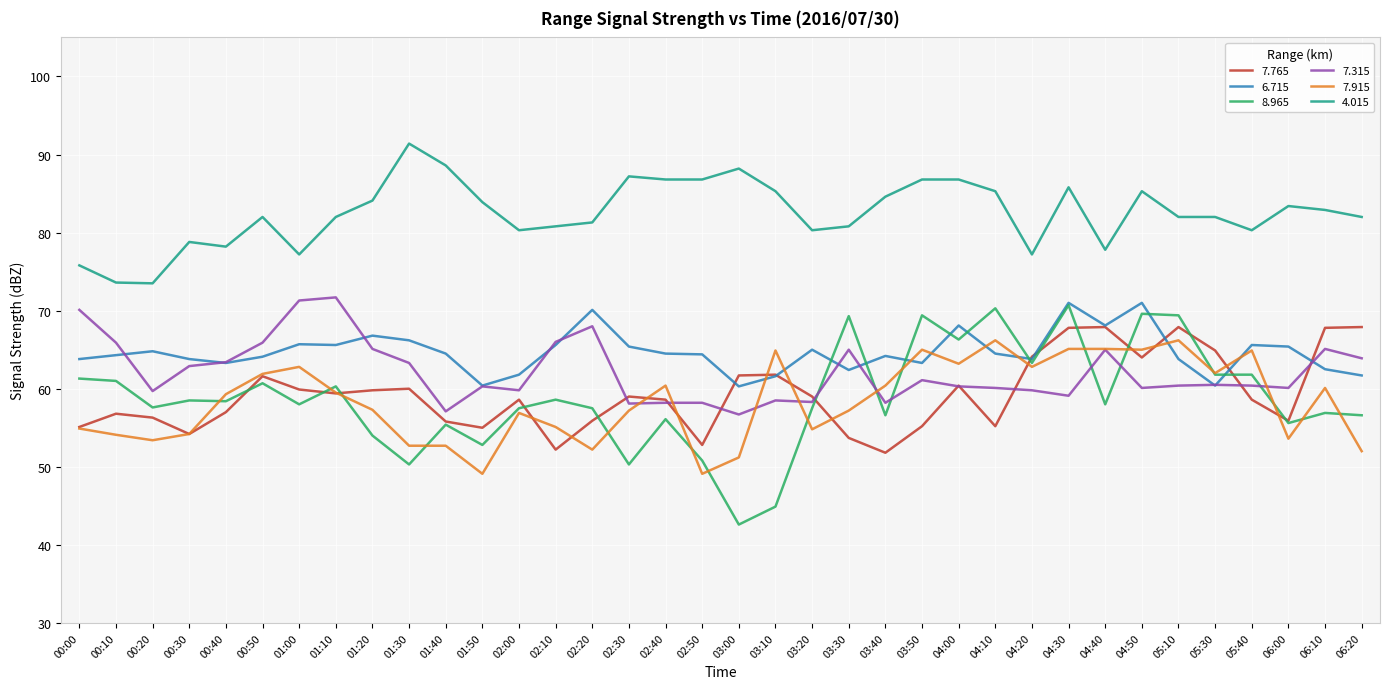

What is the spread (max minus min) of values at 02:10?

28.6